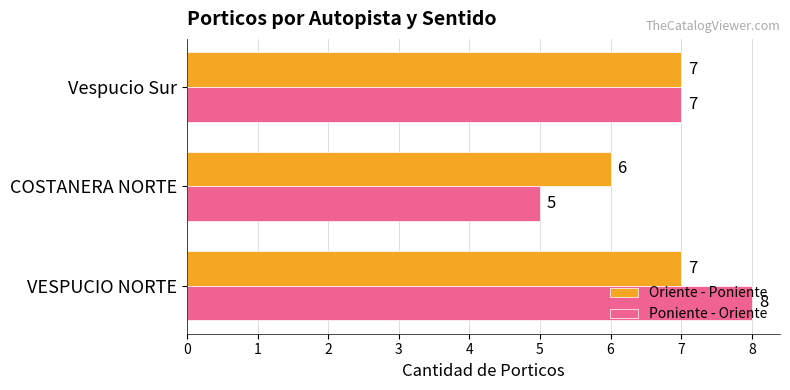

Between VESPUCIO NORTE and COSTANERA NORTE, which series saw the biggest shift?

Poniente - Oriente